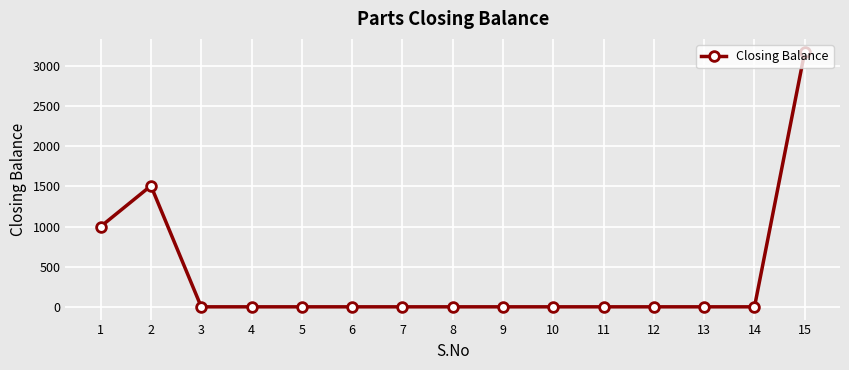

What is the value of the 1st point from the left?

1000